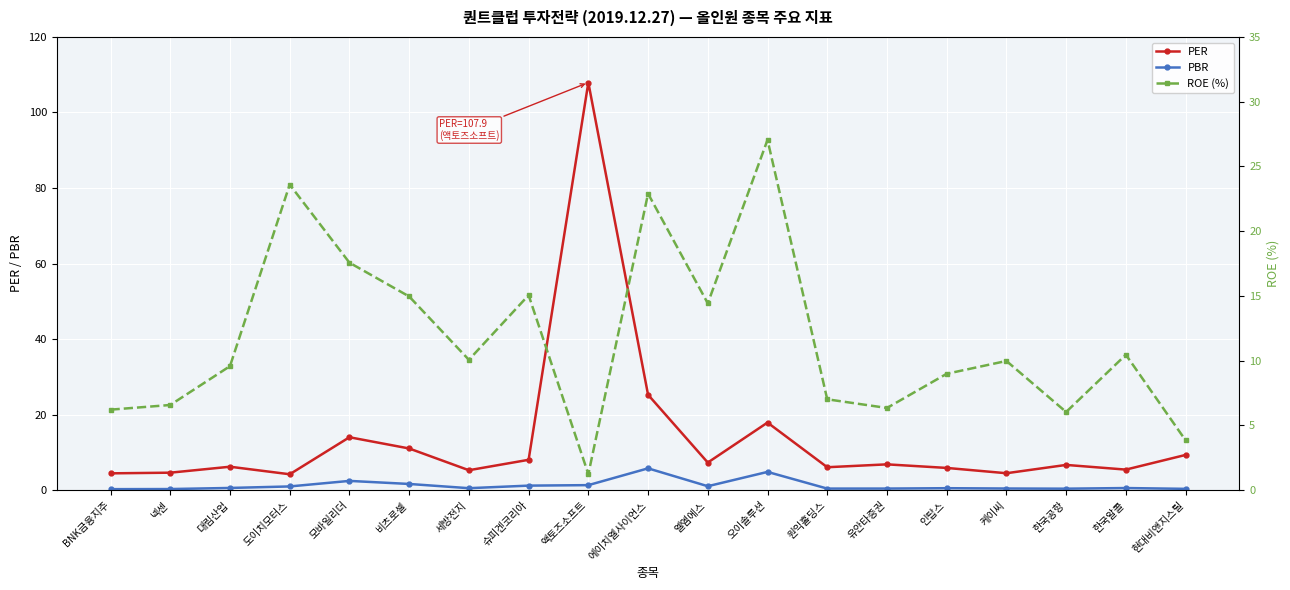

At which category does PER reach its first local peak?

대림산업